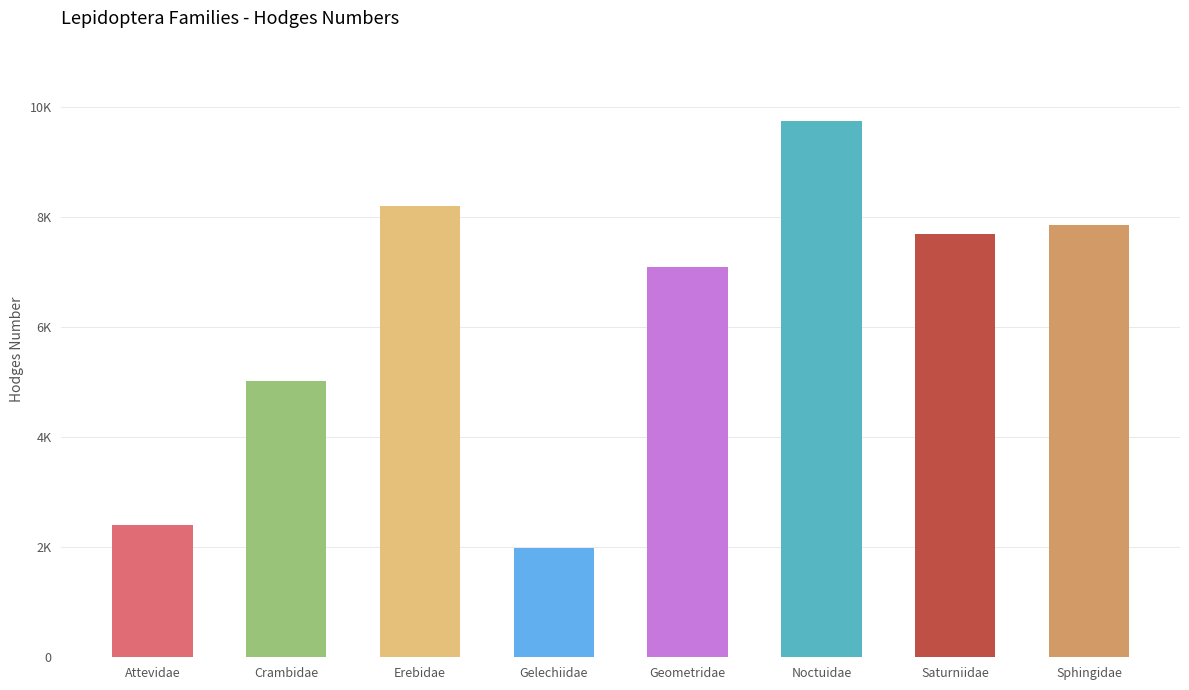

Approximately how many times larger is the value at Saturniidae compared to Erebidae?

0.9